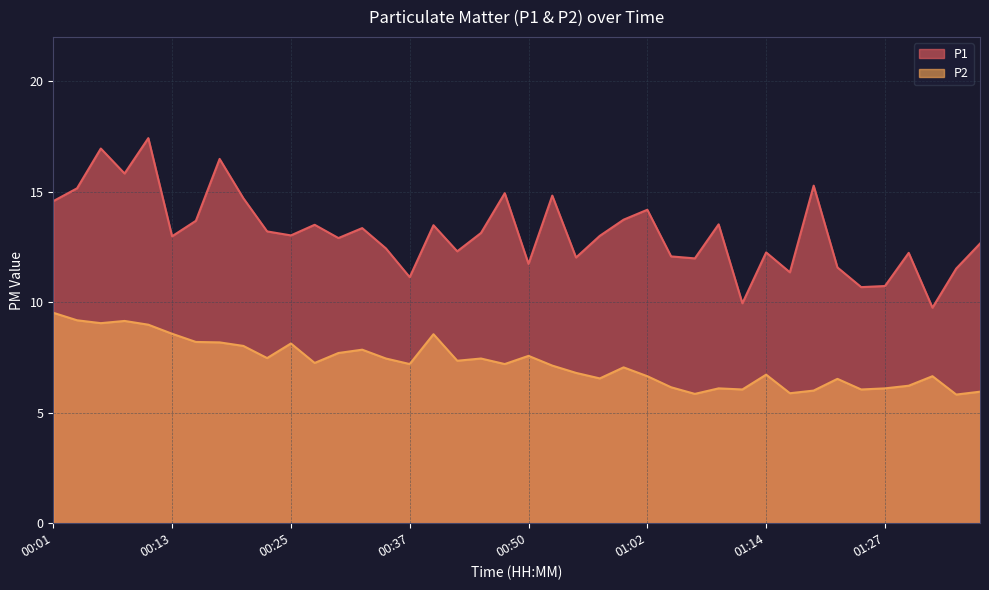

Between 00:20 and 00:33, which series saw the biggest shift?

P1